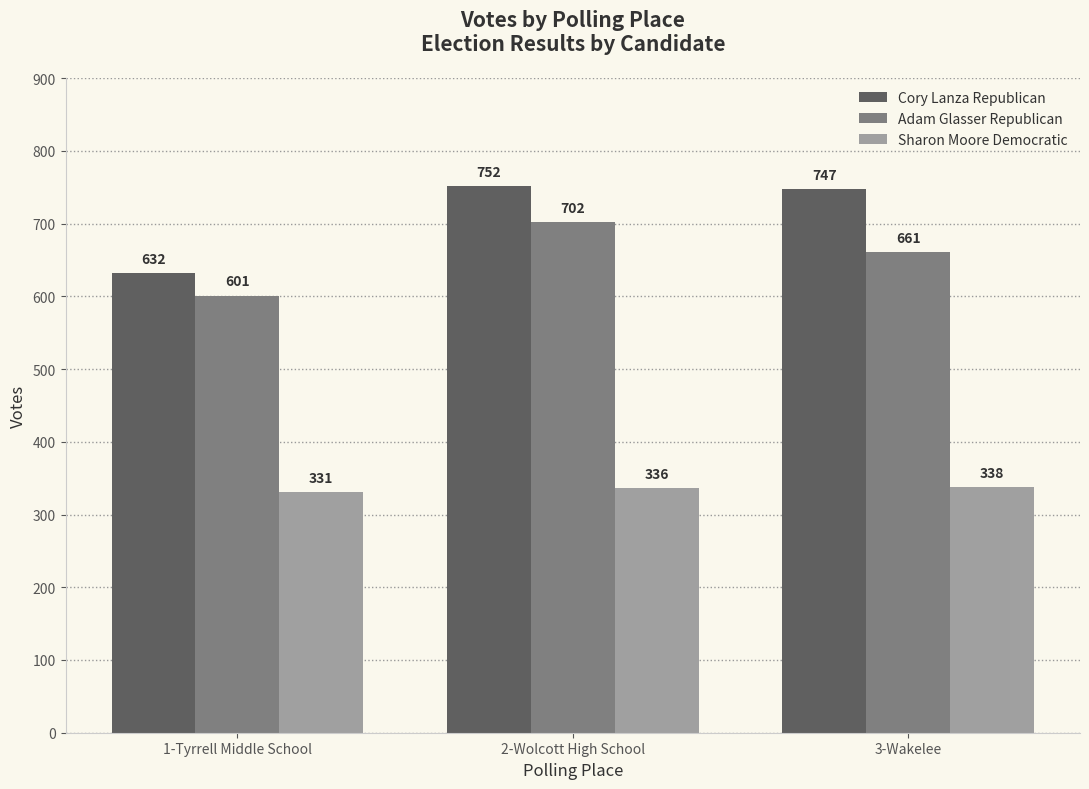

What value does the Adam Glasser Republican series have at 2-Wolcott High School?

702